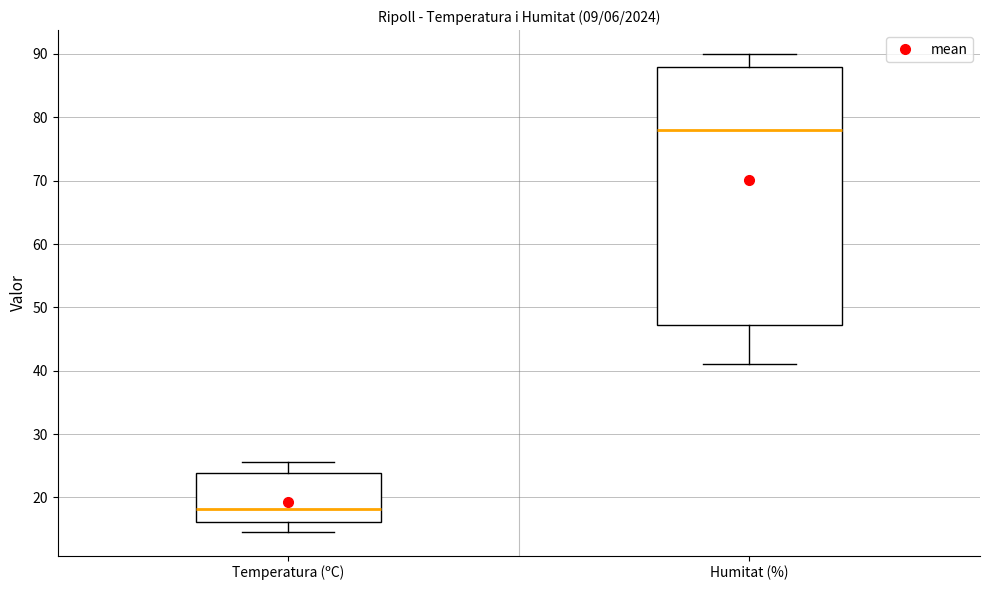

Which box's median line is the highest?

Humitat (%)